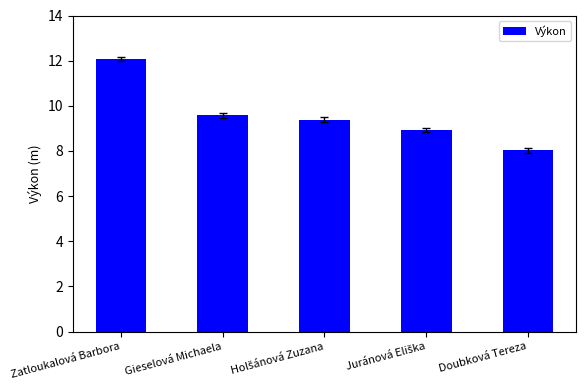

At which category does the chart reach its peak across all series?

Zatloukalová Barbora